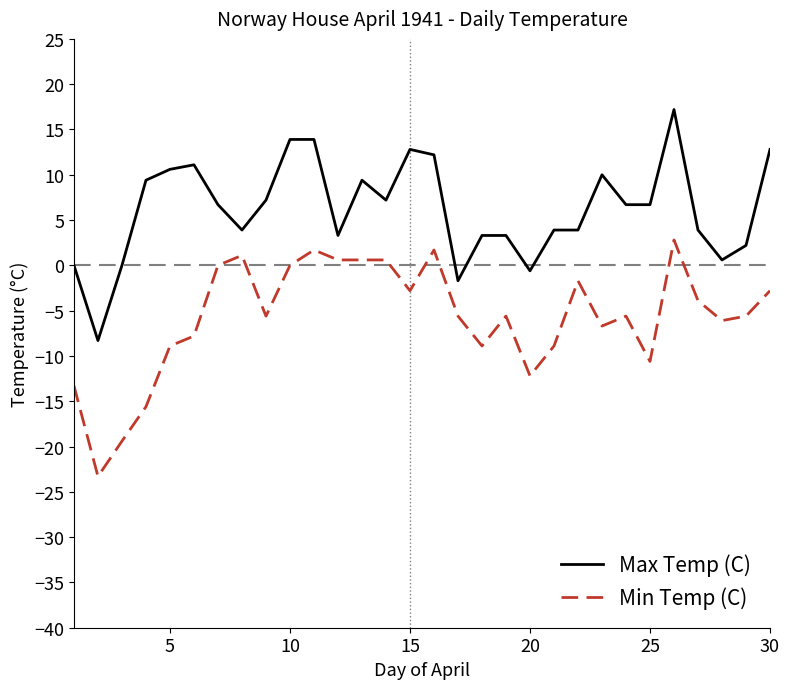

Rank the series by their average value, from highest to lowest.

Max Temp (C), Min Temp (C)